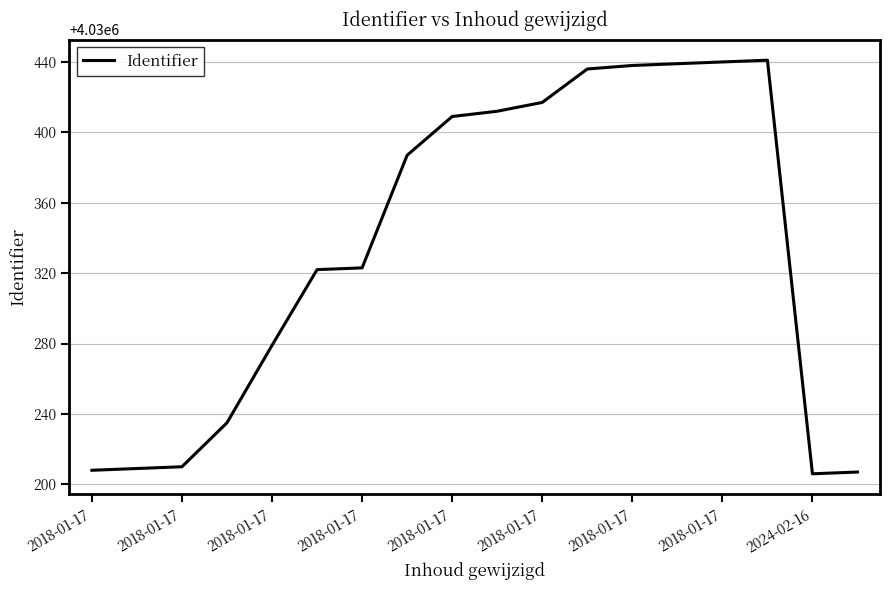

What is the average value?

4030334